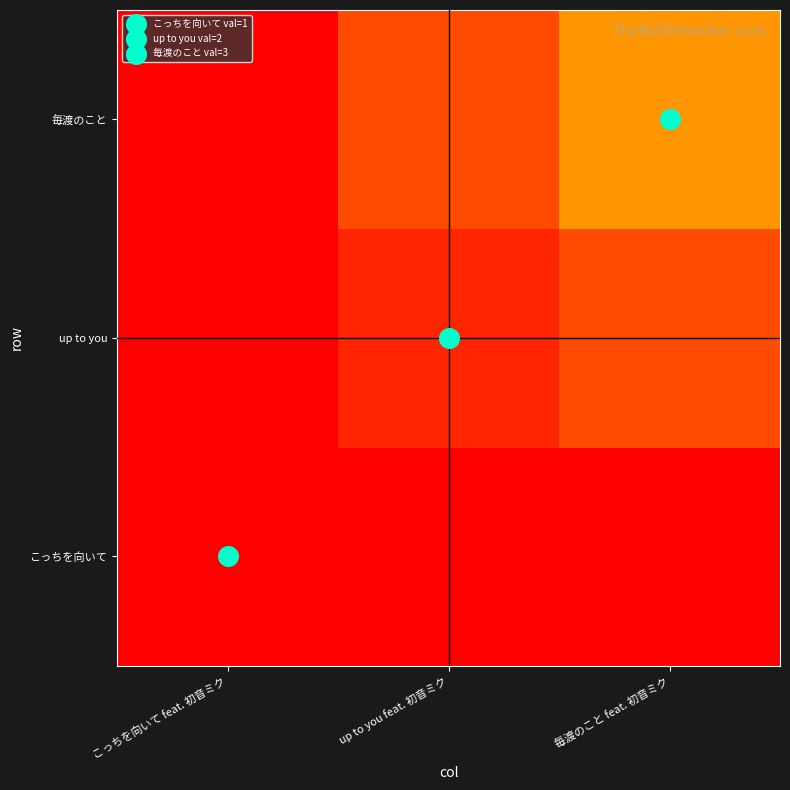

Which category has the highest value across all series?

毎渡のこと feat. 初音ミク